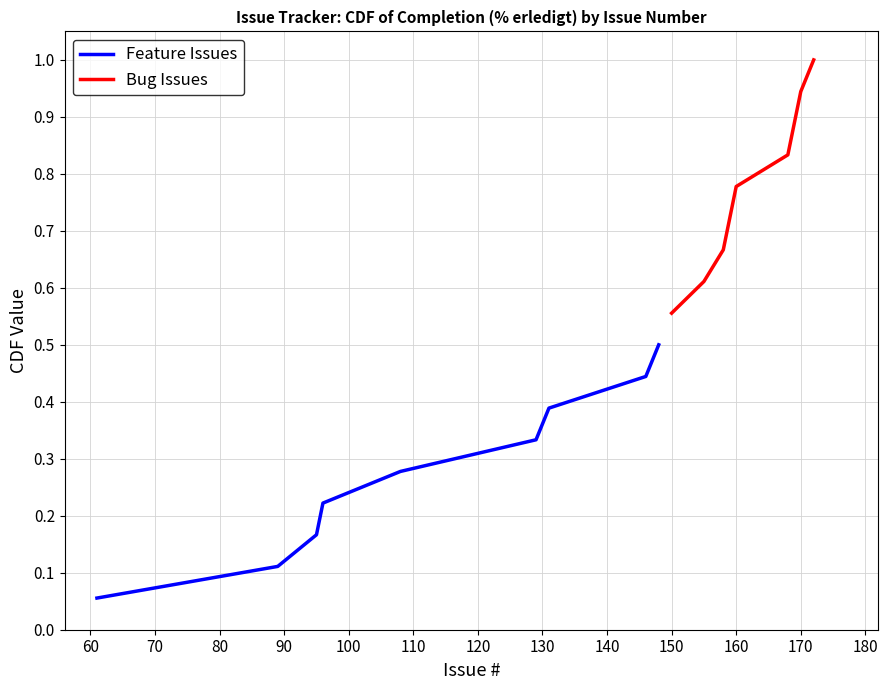

Between 80 and 120, which is larger?

120